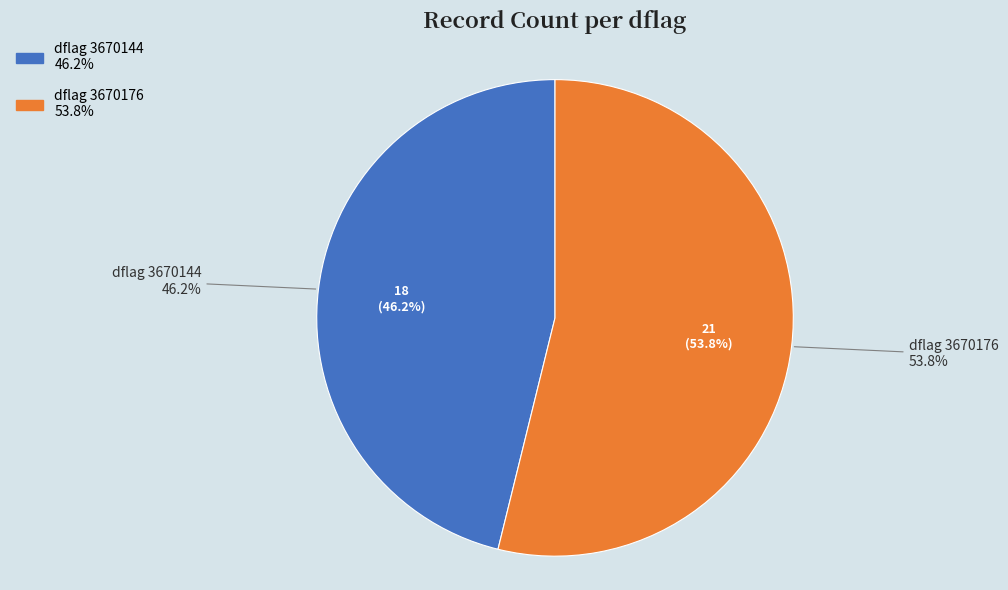

Which slice is the largest?

3670176